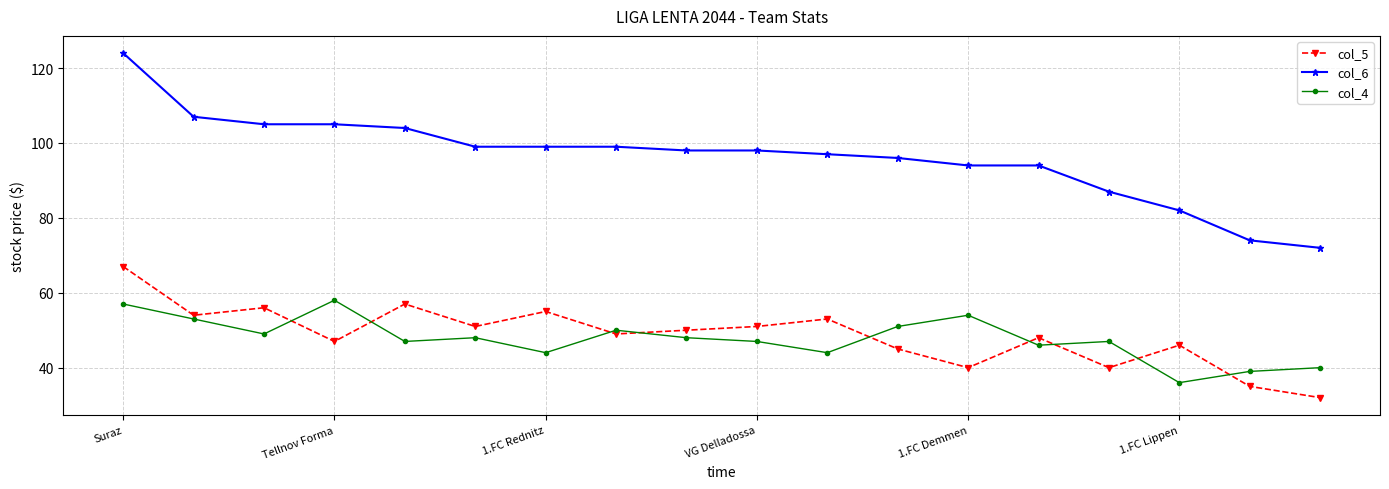

True or false: col_5 and col_6 cross at least once.

False